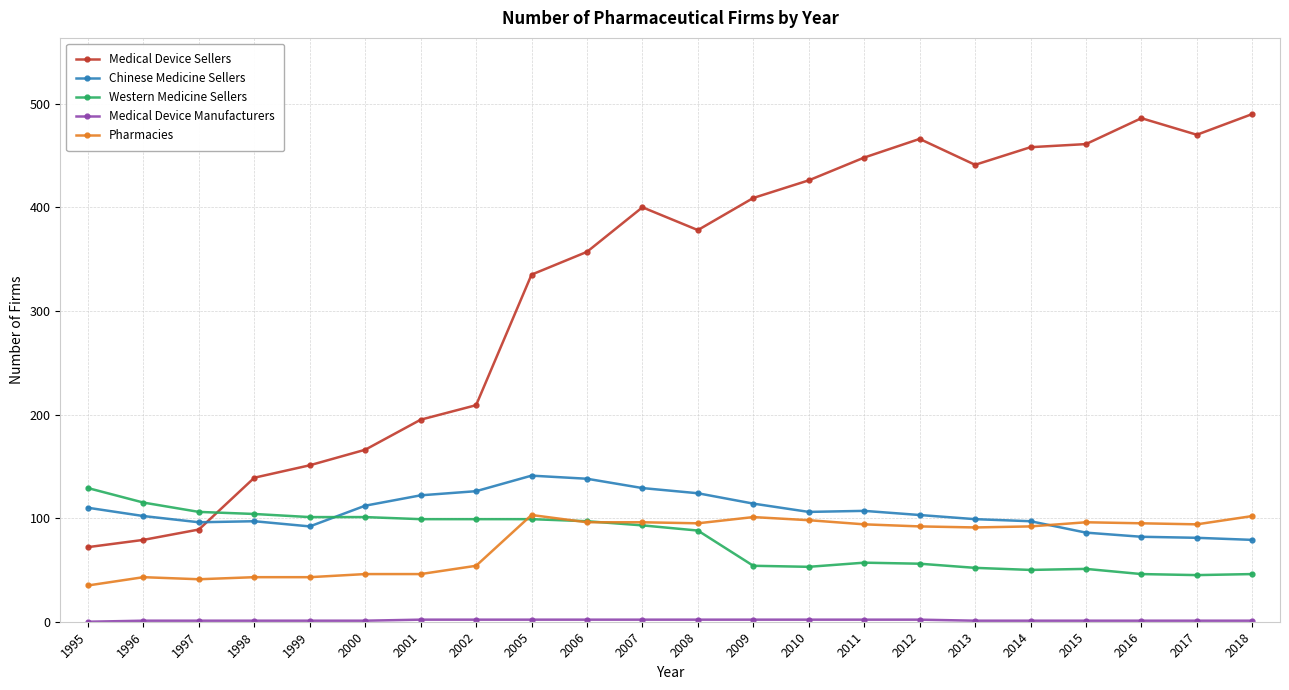

Which series has the widest spread of values?

Medical Device Sellers